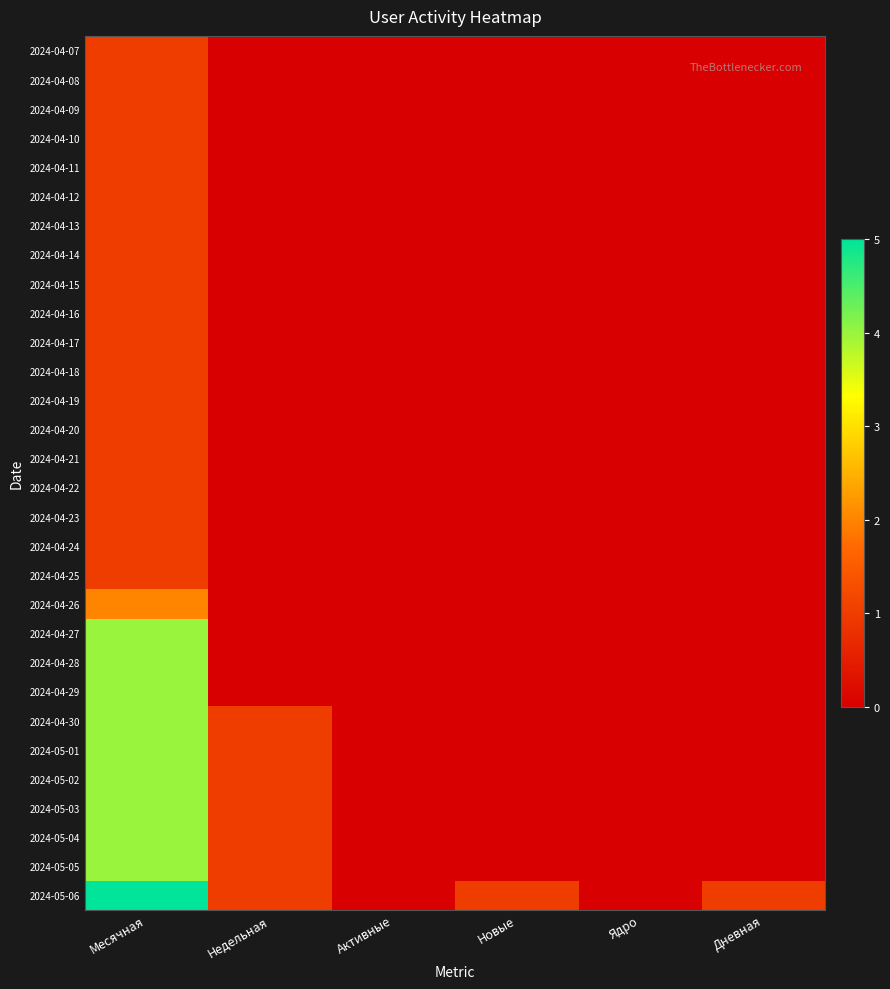

Reading left to right, transcribe all the data shown in this chart.

2024-04-07: Месячная=1	Недельная=0	Активные=0	Новые=0	Ядро=0	Дневная=0
2024-04-08: Месячная=1	Недельная=0	Активные=0	Новые=0	Ядро=0	Дневная=0
2024-04-09: Месячная=1	Недельная=0	Активные=0	Новые=0	Ядро=0	Дневная=0
2024-04-10: Месячная=1	Недельная=0	Активные=0	Новые=0	Ядро=0	Дневная=0
2024-04-11: Месячная=1	Недельная=0	Активные=0	Новые=0	Ядро=0	Дневная=0
2024-04-12: Месячная=1	Недельная=0	Активные=0	Новые=0	Ядро=0	Дневная=0
2024-04-13: Месячная=1	Недельная=0	Активные=0	Новые=0	Ядро=0	Дневная=0
2024-04-14: Месячная=1	Недельная=0	Активные=0	Новые=0	Ядро=0	Дневная=0
2024-04-15: Месячная=1	Недельная=0	Активные=0	Новые=0	Ядро=0	Дневная=0
2024-04-16: Месячная=1	Недельная=0	Активные=0	Новые=0	Ядро=0	Дневная=0
2024-04-17: Месячная=1	Недельная=0	Активные=0	Новые=0	Ядро=0	Дневная=0
2024-04-18: Месячная=1	Недельная=0	Активные=0	Новые=0	Ядро=0	Дневная=0
2024-04-19: Месячная=1	Недельная=0	Активные=0	Новые=0	Ядро=0	Дневная=0
2024-04-20: Месячная=1	Недельная=0	Активные=0	Новые=0	Ядро=0	Дневная=0
2024-04-21: Месячная=1	Недельная=0	Активные=0	Новые=0	Ядро=0	Дневная=0
2024-04-22: Месячная=1	Недельная=0	Активные=0	Новые=0	Ядро=0	Дневная=0
2024-04-23: Месячная=1	Недельная=0	Активные=0	Новые=0	Ядро=0	Дневная=0
2024-04-24: Месячная=1	Недельная=0	Активные=0	Новые=0	Ядро=0	Дневная=0
2024-04-25: Месячная=1	Недельная=0	Активные=0	Новые=0	Ядро=0	Дневная=0
2024-04-26: Месячная=2	Недельная=0	Активные=0	Новые=0	Ядро=0	Дневная=0
2024-04-27: Месячная=4	Недельная=0	Активные=0	Новые=0	Ядро=0	Дневная=0
2024-04-28: Месячная=4	Недельная=0	Активные=0	Новые=0	Ядро=0	Дневная=0
2024-04-29: Месячная=4	Недельная=0	Активные=0	Новые=0	Ядро=0	Дневная=0
2024-04-30: Месячная=4	Недельная=1	Активные=0	Новые=0	Ядро=0	Дневная=0
2024-05-01: Месячная=4	Недельная=1	Активные=0	Новые=0	Ядро=0	Дневная=0
2024-05-02: Месячная=4	Недельная=1	Активные=0	Новые=0	Ядро=0	Дневная=0
2024-05-03: Месячная=4	Недельная=1	Активные=0	Новые=0	Ядро=0	Дневная=0
2024-05-04: Месячная=4	Недельная=1	Активные=0	Новые=0	Ядро=0	Дневная=0
2024-05-05: Месячная=4	Недельная=1	Активные=0	Новые=0	Ядро=0	Дневная=0
2024-05-06: Месячная=5	Недельная=1	Активные=0	Новые=1	Ядро=0	Дневная=1